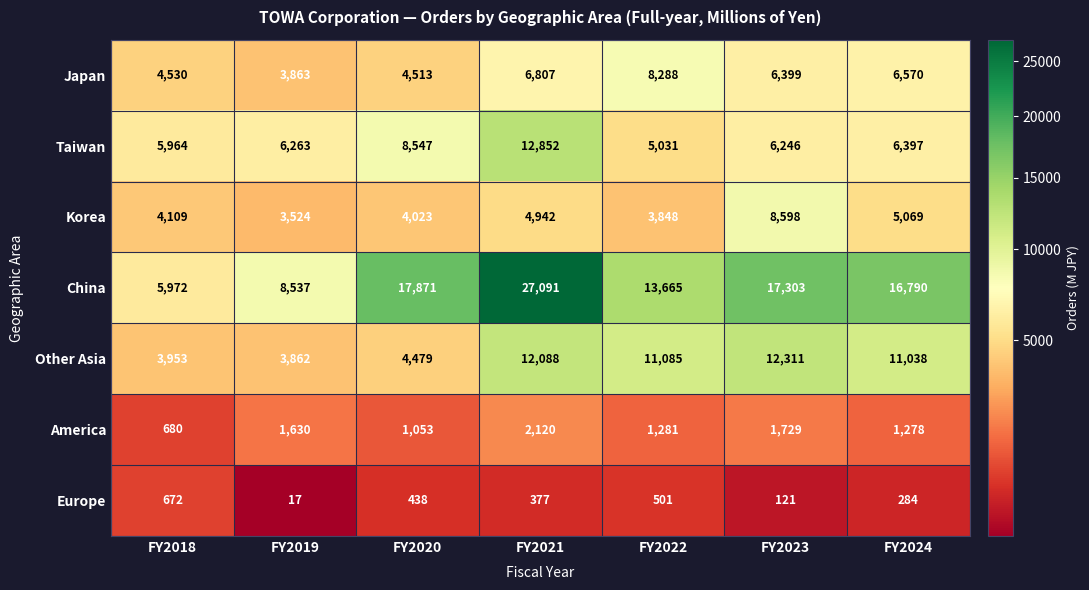

At which label is America closest to 1400?

FY2022